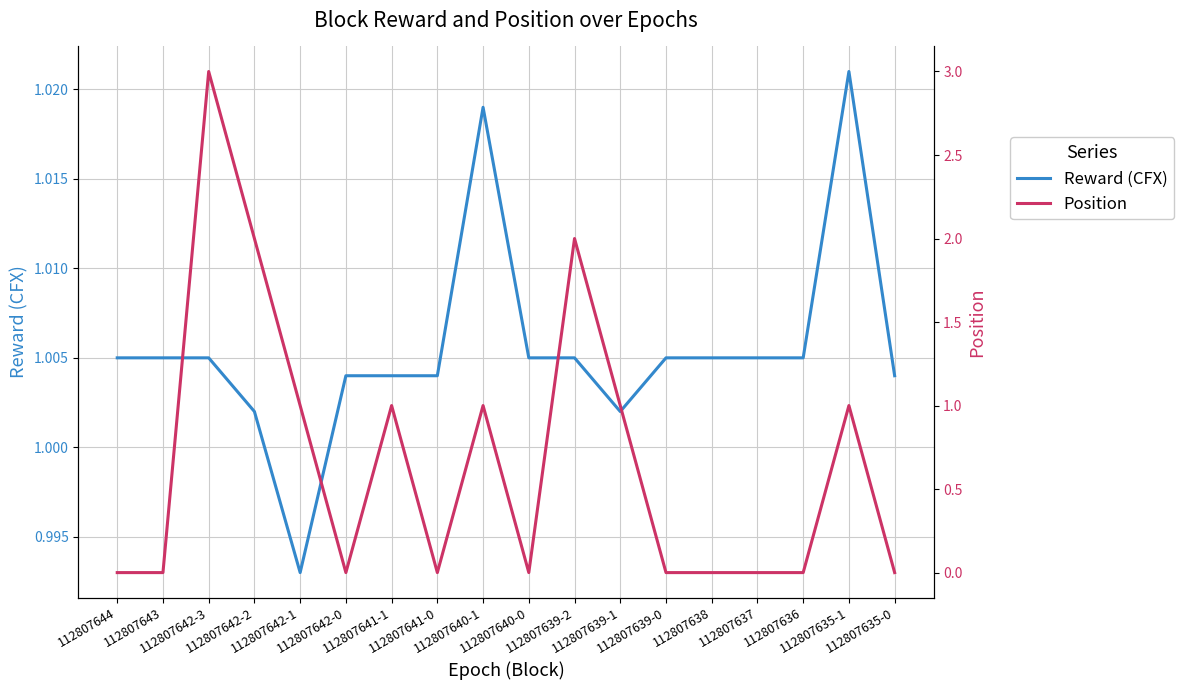

Is it true that Position equals -1.5 at 112807643?

False